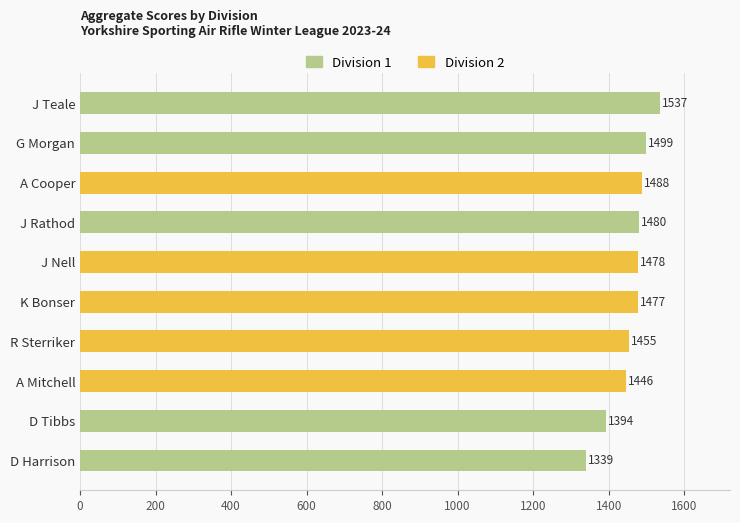

Which has a higher value, D Harrison or J Rathod?

J Rathod